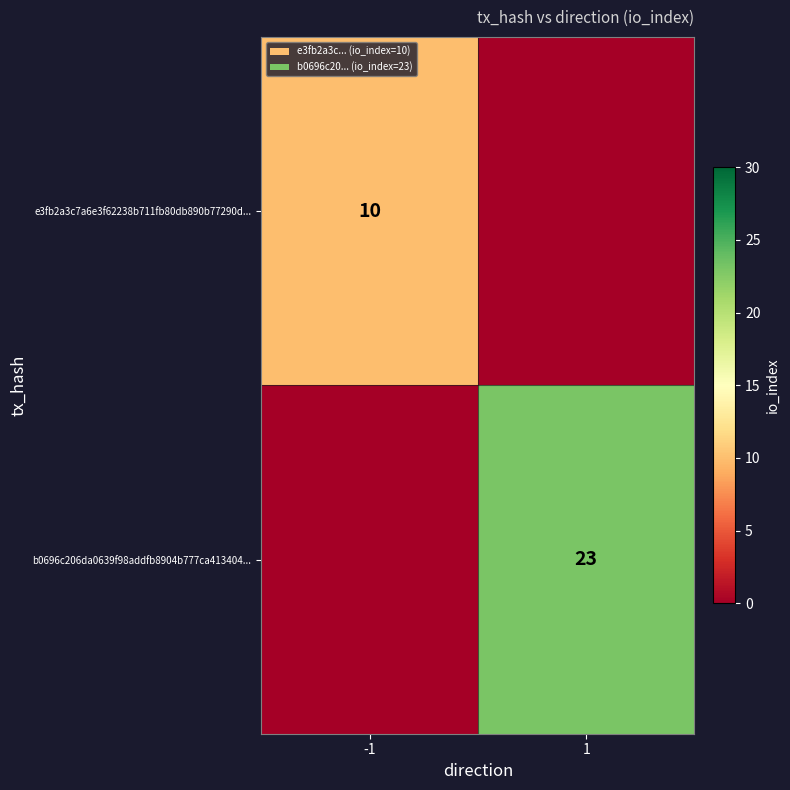

Is it true that b0696c206da0639f98addfb8904b777ca413404... equals 37 at 1?

False